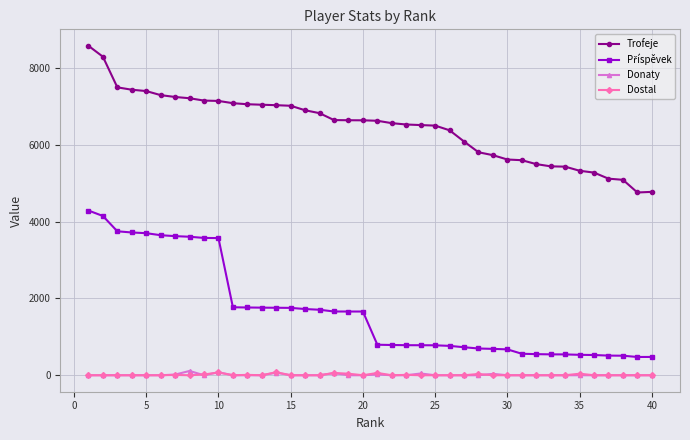

True or false: Dostal and Trofeje intersect in this chart.

False